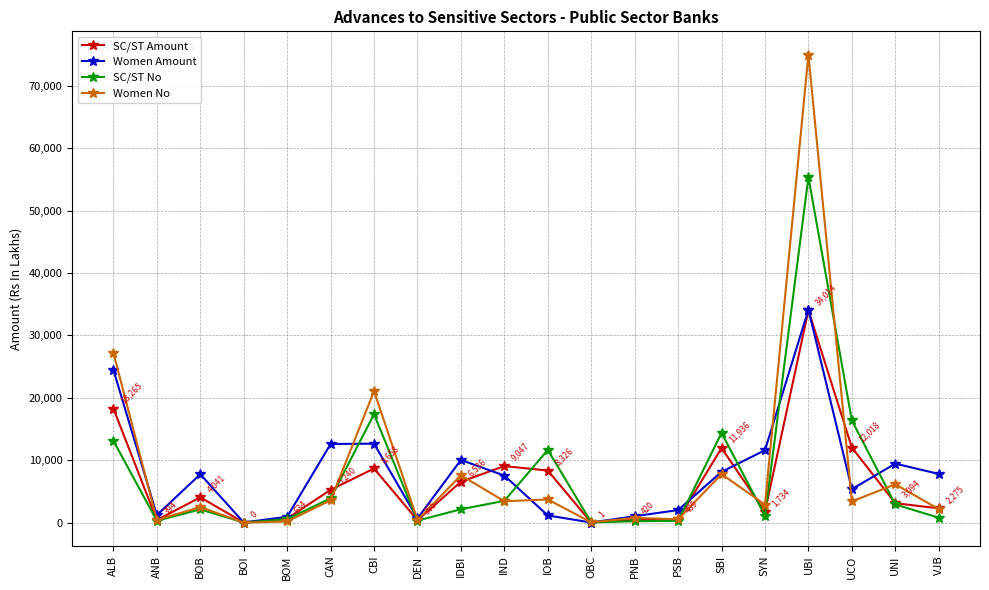

Is it true that SC/ST Amount equals 9863.6 at IDBI?

False